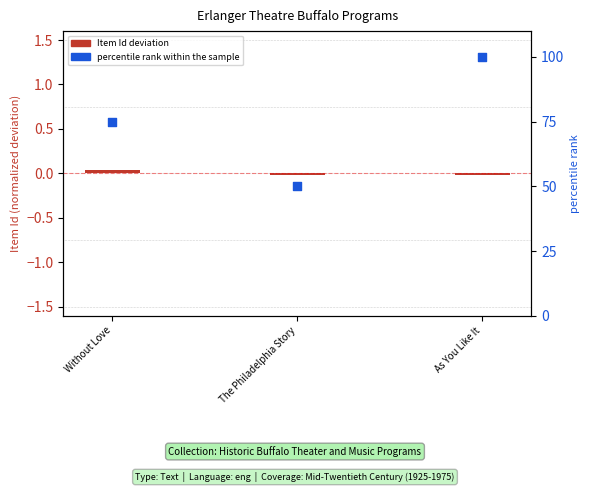

What are all the series names shown in the legend?

Item Id deviation, percentile rank within the sample